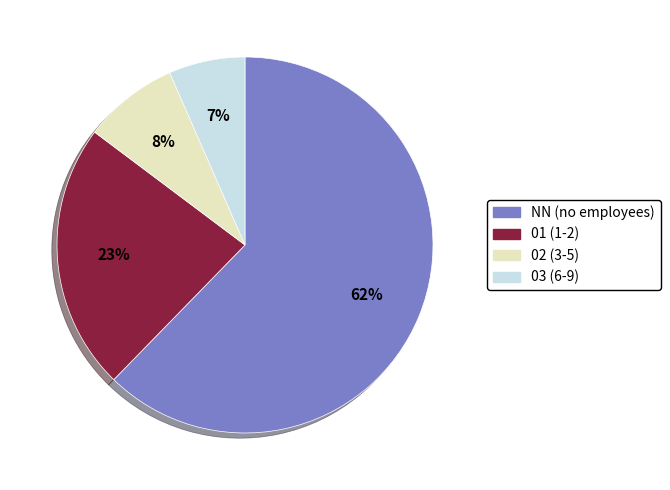

To the nearest percent, what percentage of the pie is 02?

8%